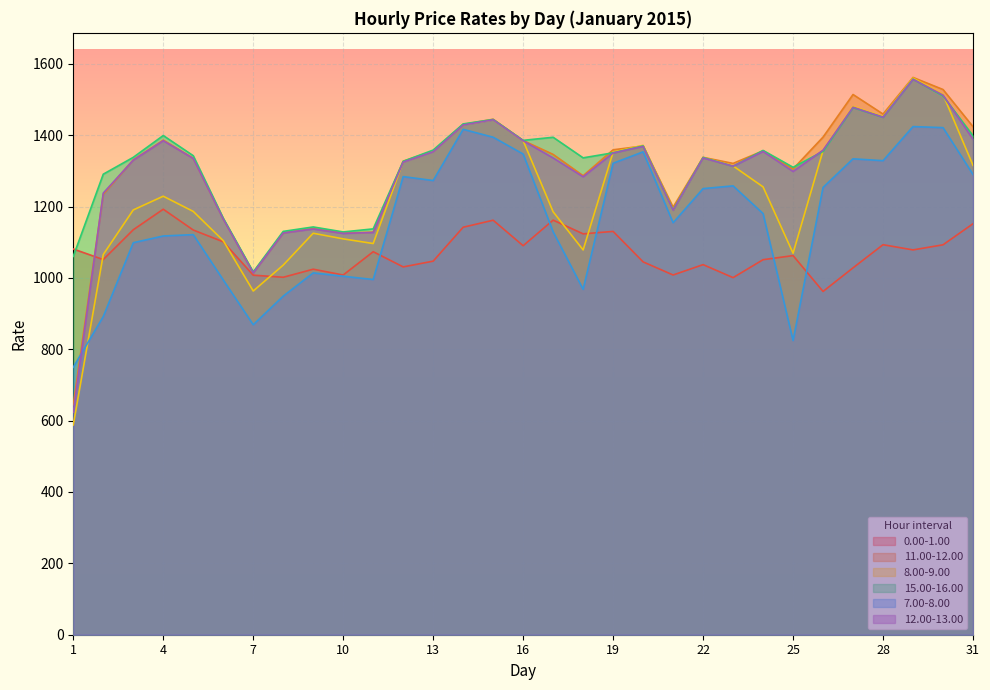

How many times do 11.00-12.00 and 8.00-9.00 cross each other?

2